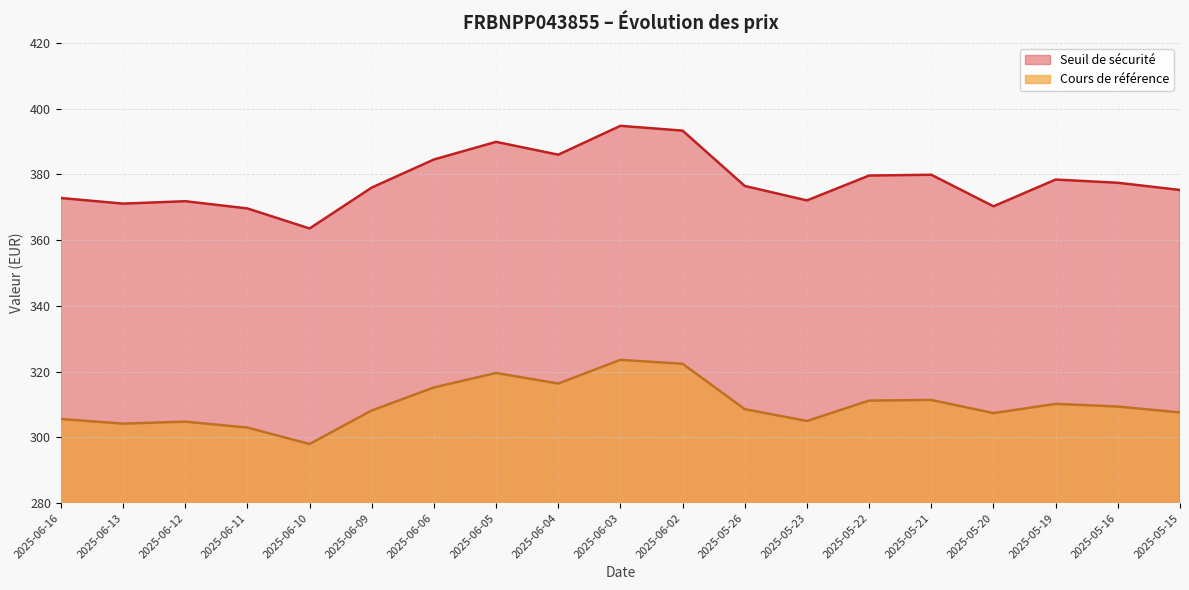

True or false: Seuil de sécurité and Cours de référence intersect in this chart.

False